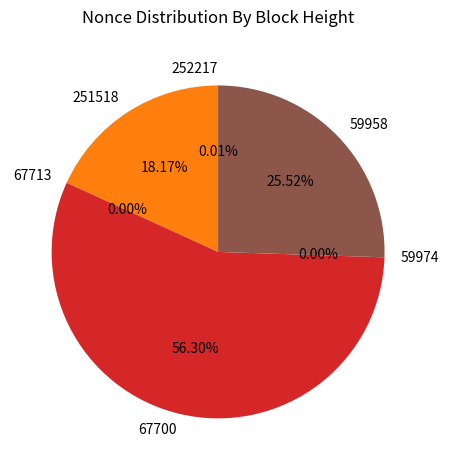

How many segments does this pie chart have?

6